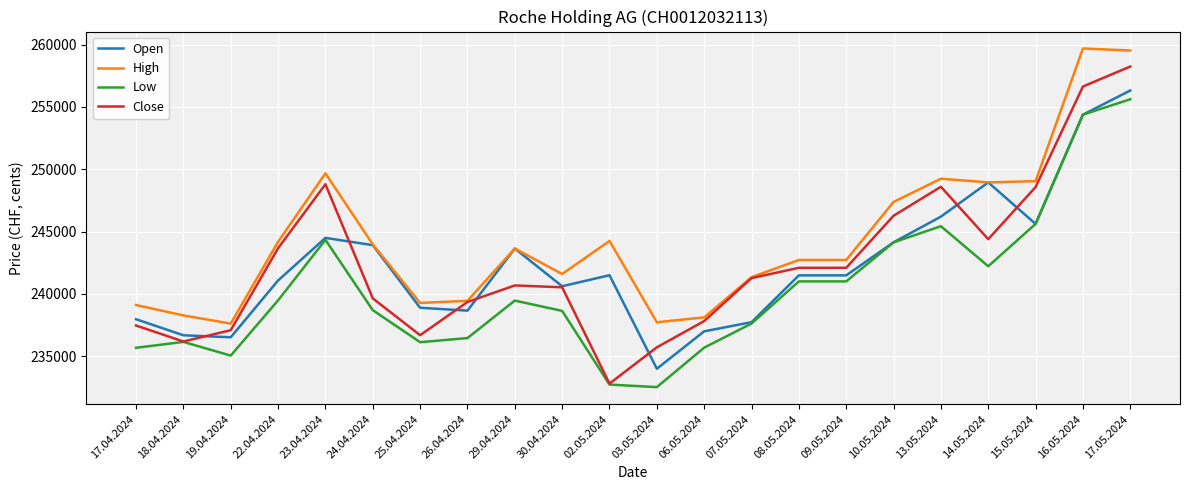

At which category is the sum across all series the highest?

17.05.2024